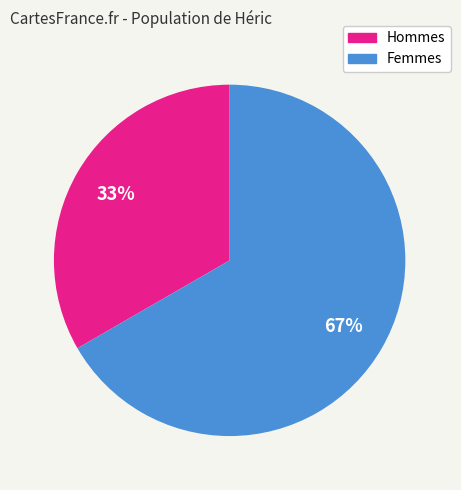

How many segments does this pie chart have?

2